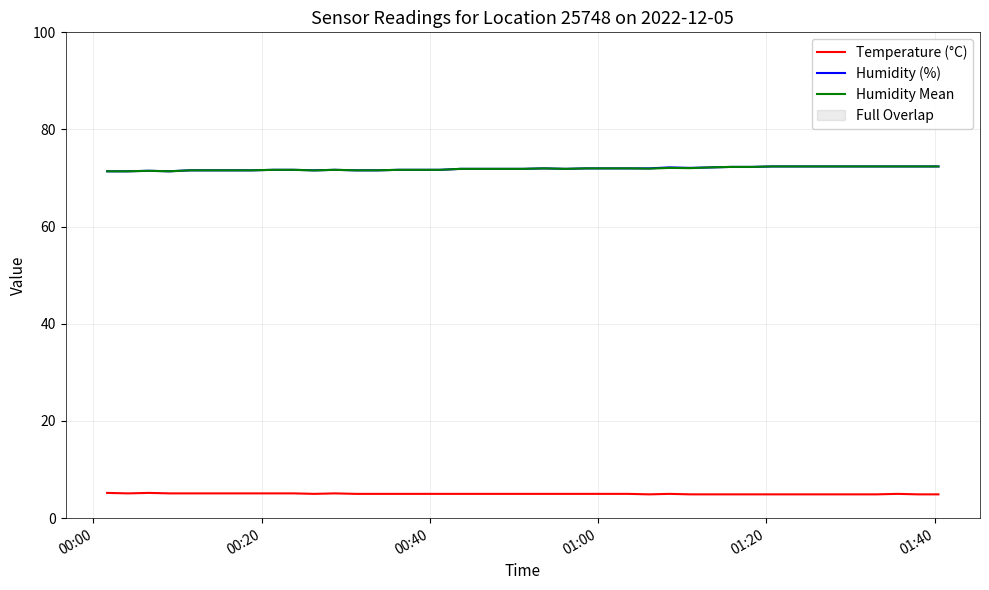

Which series has the widest spread of values?

Humidity (%)